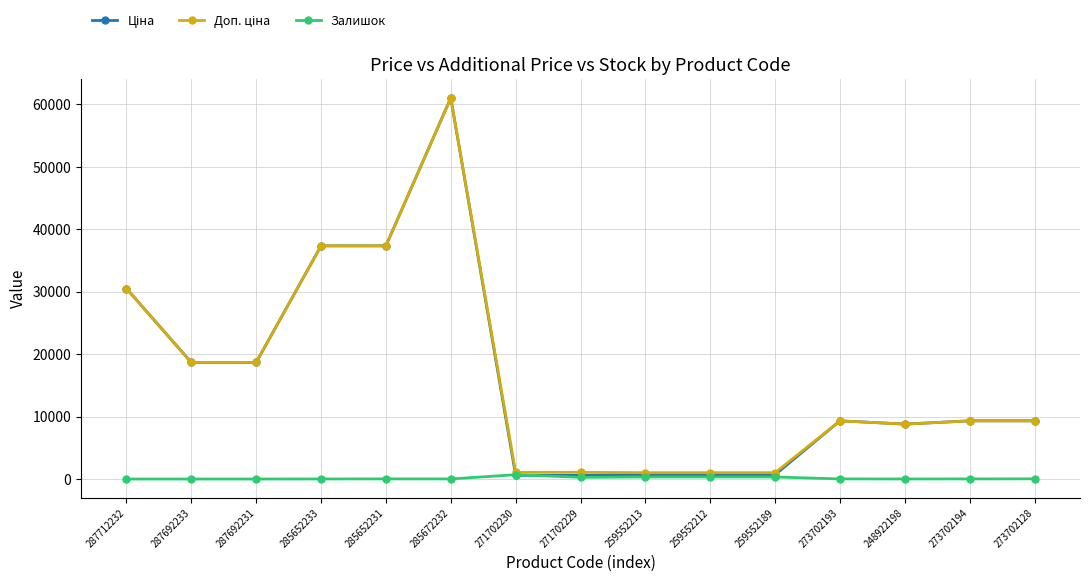

How many lines are shown in the chart?

3